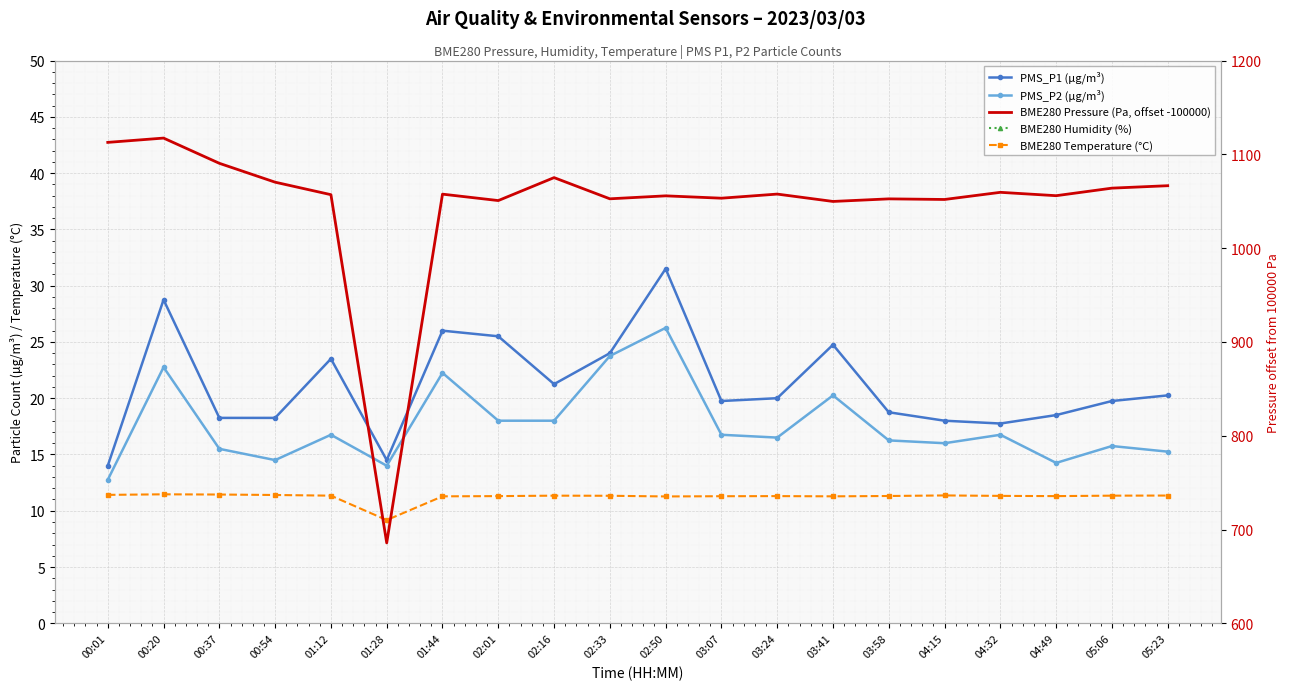

How many data points in PMS_P2 (µg/m³) are less than 16?

7